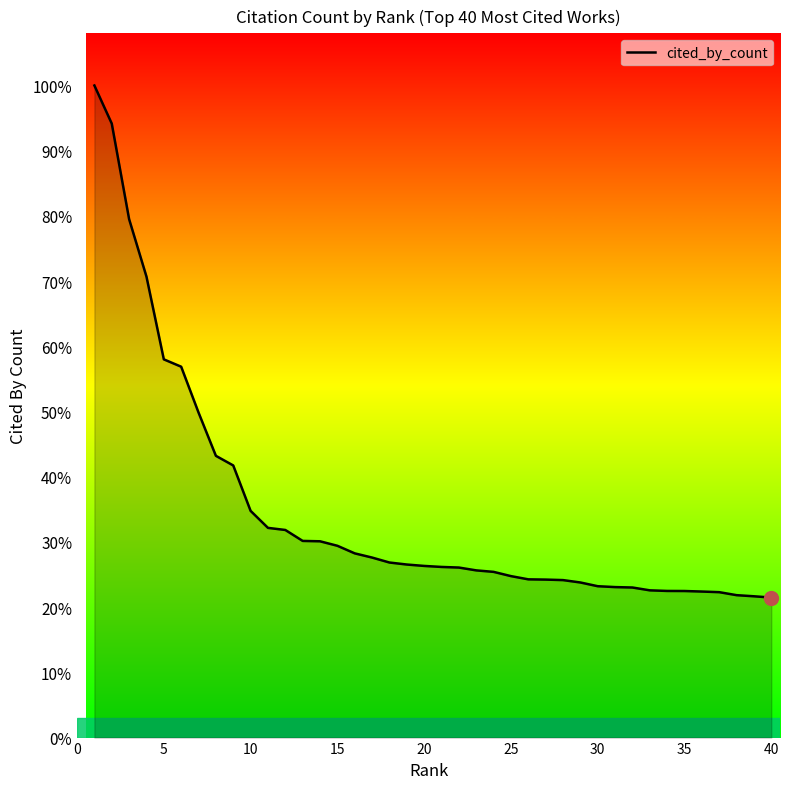

Is this an area chart (filled region under the line)?

Yes